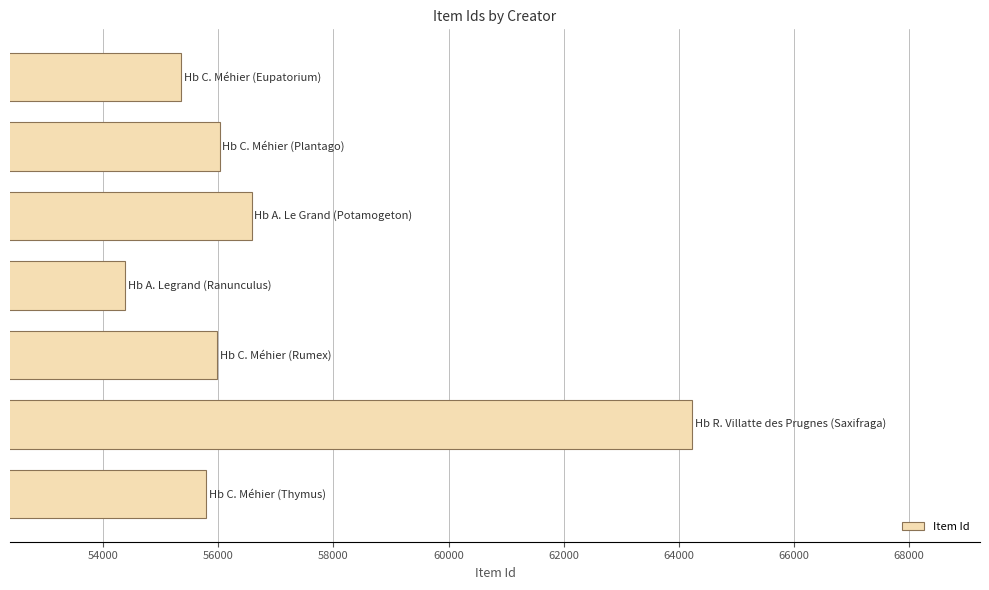

What is the value of the 6th bar from the top?

64234